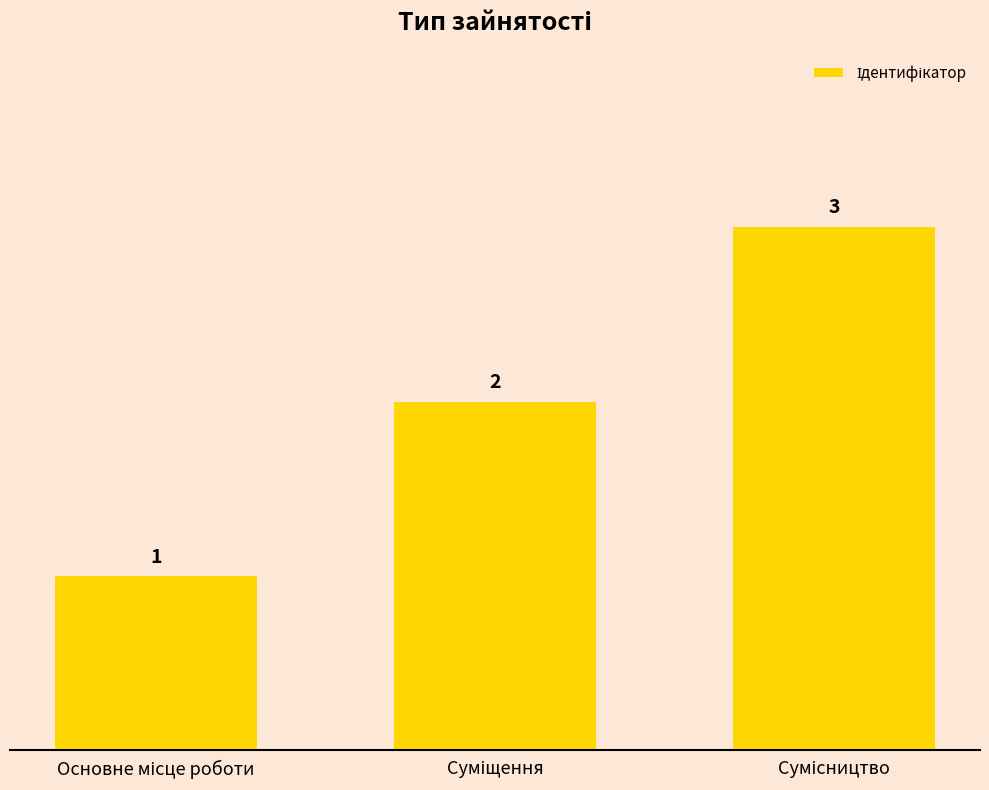

What is the value of the 2nd bar from the left?

2